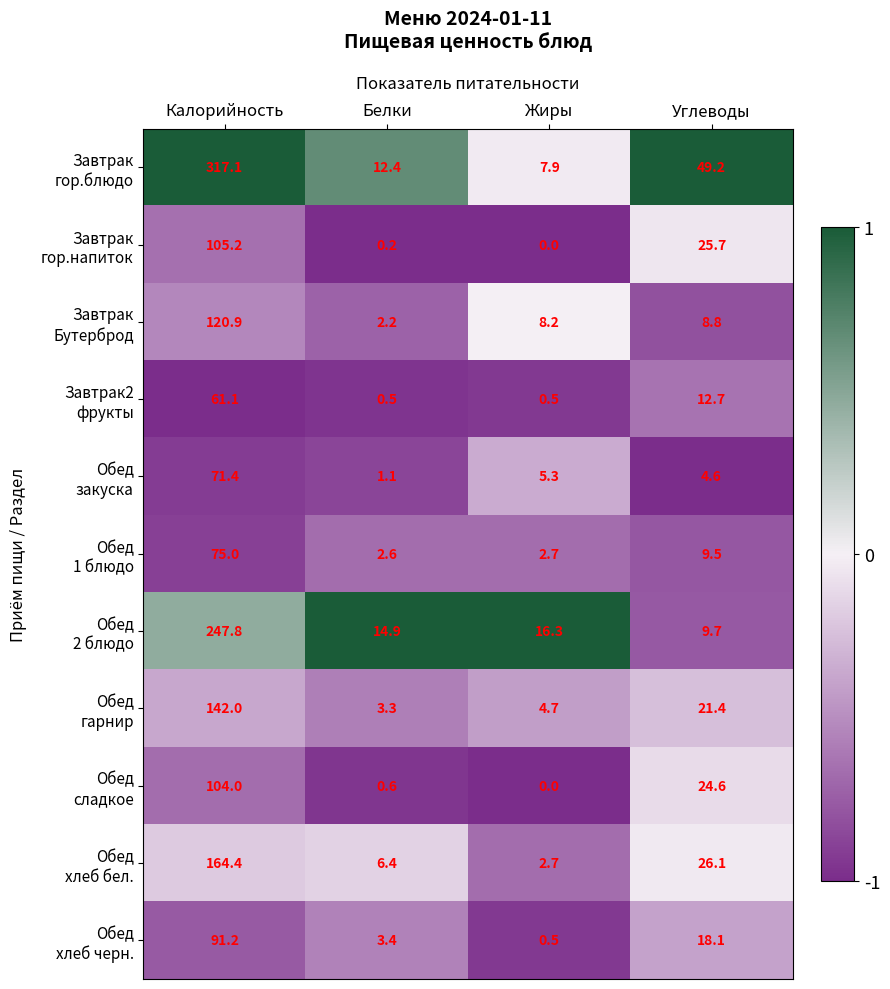

At which category is the sum across all series the highest?

Калорийность